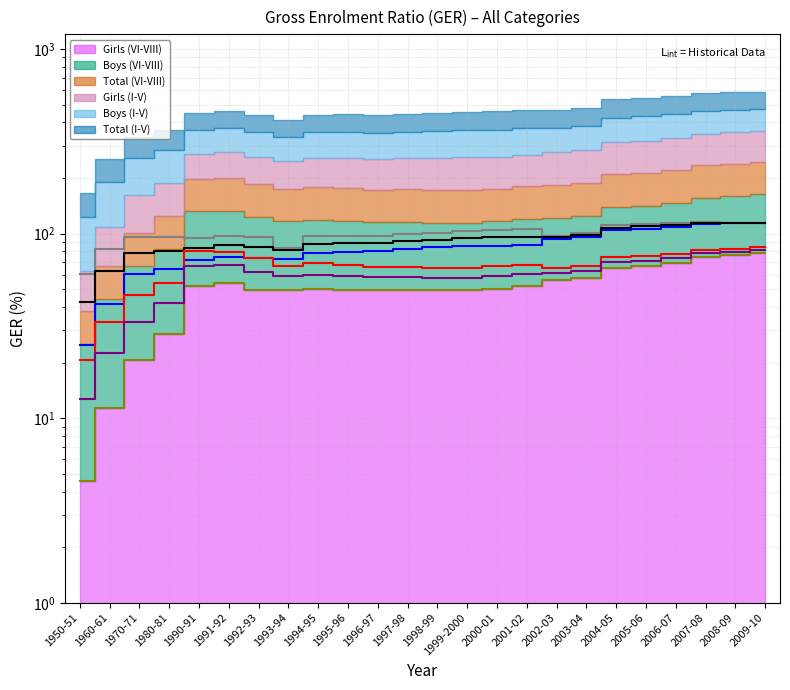

List the series in order of their peak value, highest first.

Boys (I-V), Total (I-V), Girls (I-V), Boys (VI-VIII), Total (VI-VIII), Girls (VI-VIII)